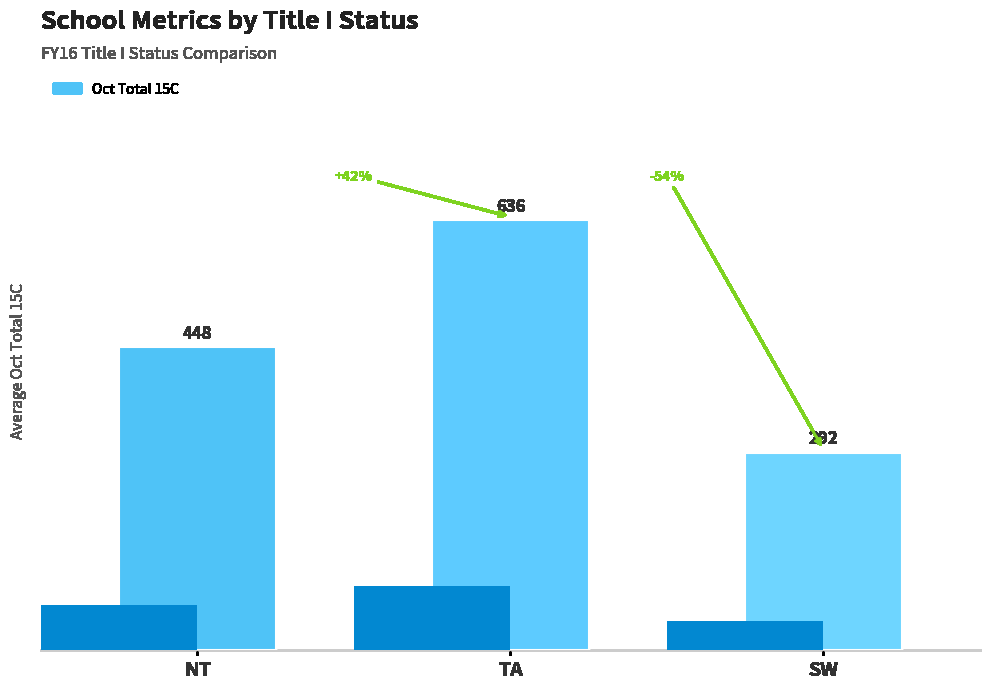

What is the label of the 3rd bar from the right?

NT